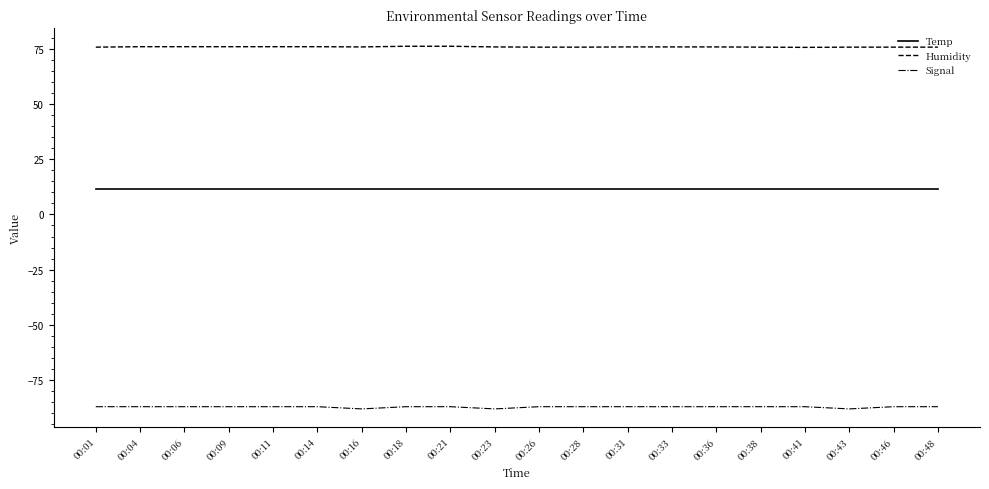

What is the difference between the highest and lowest values at 00:06?

162.9